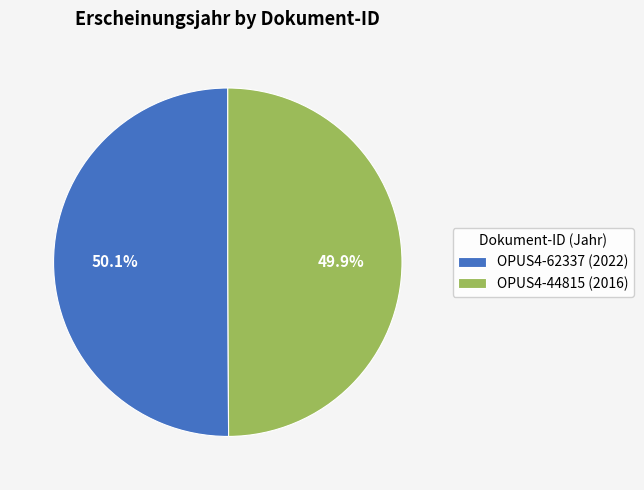

To the nearest percent, what percentage of the pie is OPUS4-62337?

50%